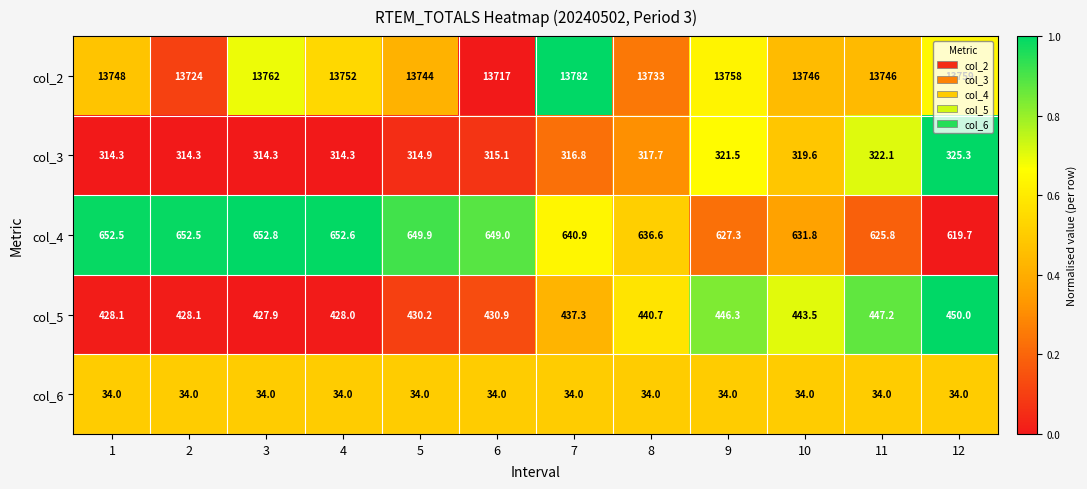

At which category is the sum across all series the highest?

7